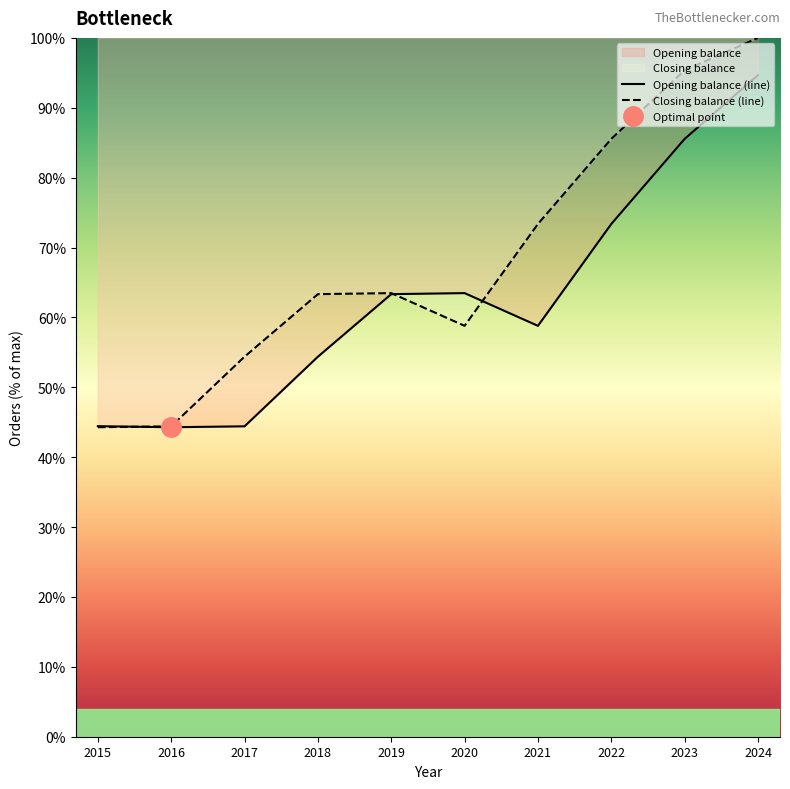

How many distinct data groups are displayed?

2